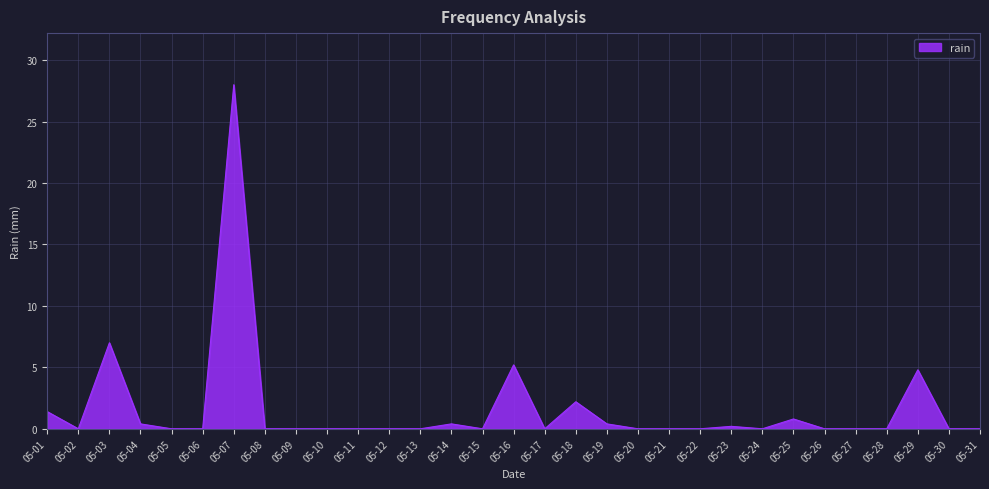

Reading left to right, what are all the values shown in this chart?

1.4	0.0	7.0	0.4	0.0	0.0	28.0	0.0	0.0	0.0	0.0	0.0	0.0	0.4	0.0	5.2	0.0	2.2	0.4	0.0	0.0	0.0	0.2	0.0	0.8	0.0	0.0	0.0	4.8	0.0	0.0